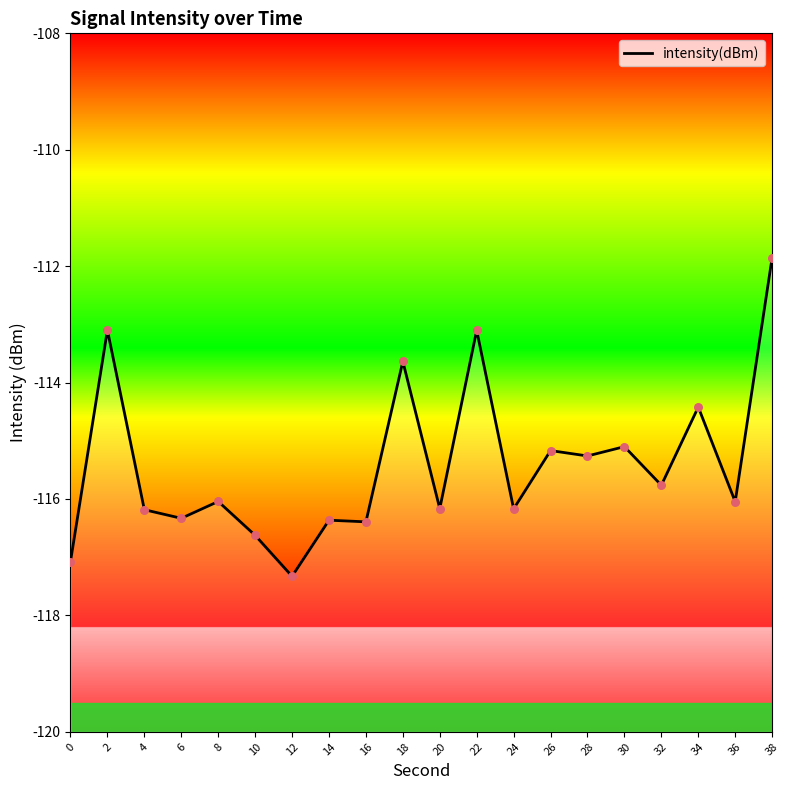

What is the change in value from 6 to 32?

+0.6